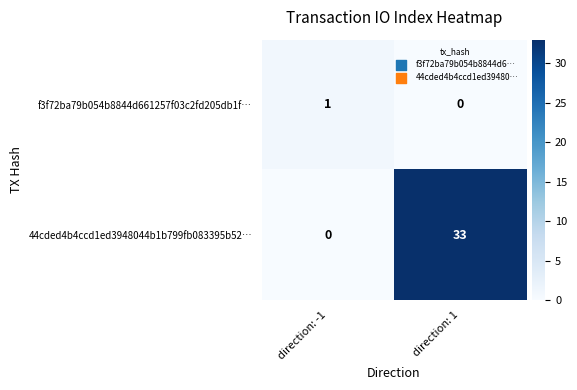

What is the spread (max minus min) of values at direction: 1?

33